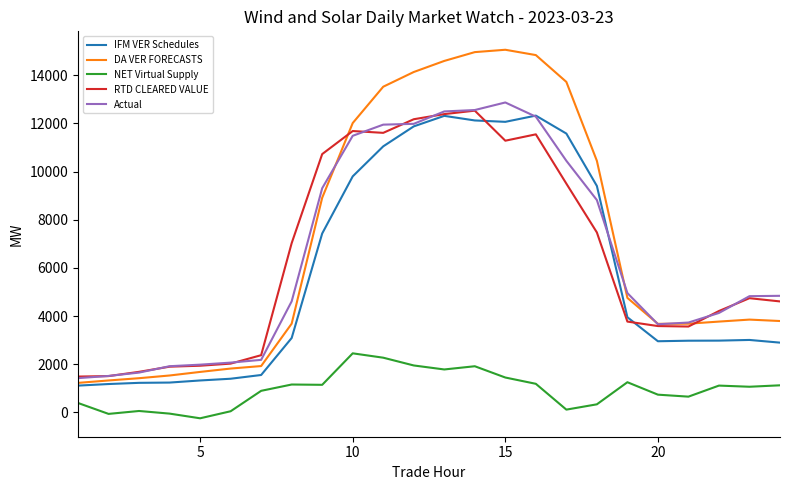

What are all the series names shown in the legend?

IFM VER Schedules, DA VER FORECASTS, NET Virtual Supply, RTD CLEARED VALUE, Actual